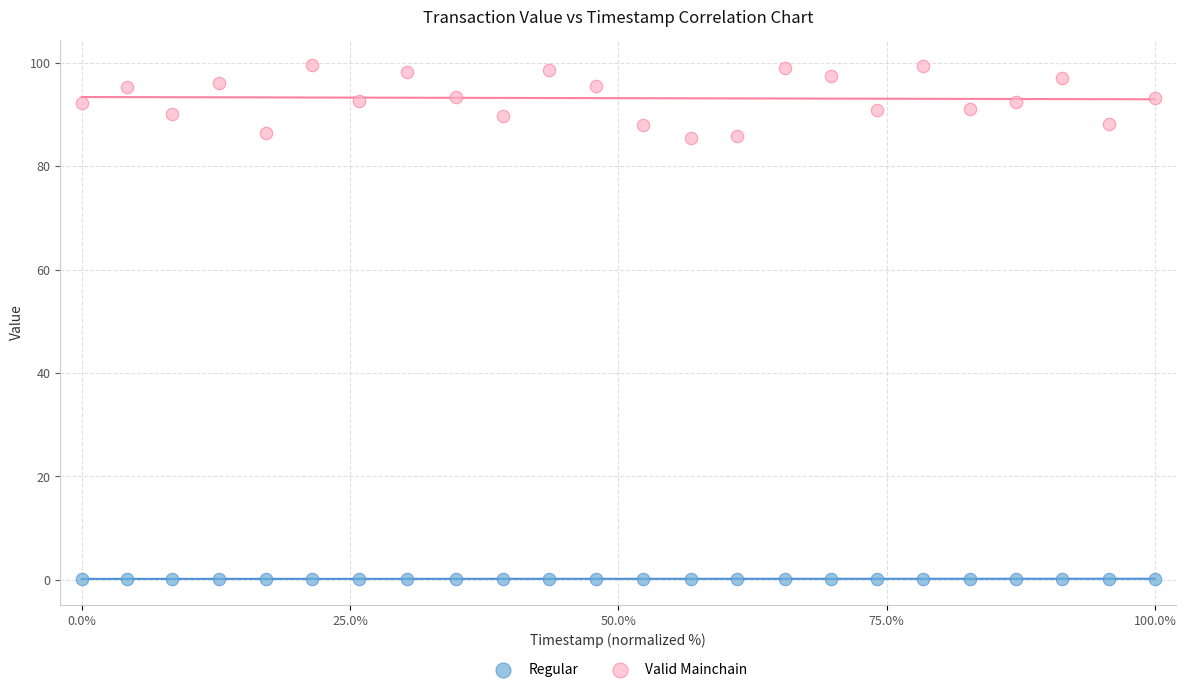

Across all data points, what is the range of Y values (max minus min)?

99.3